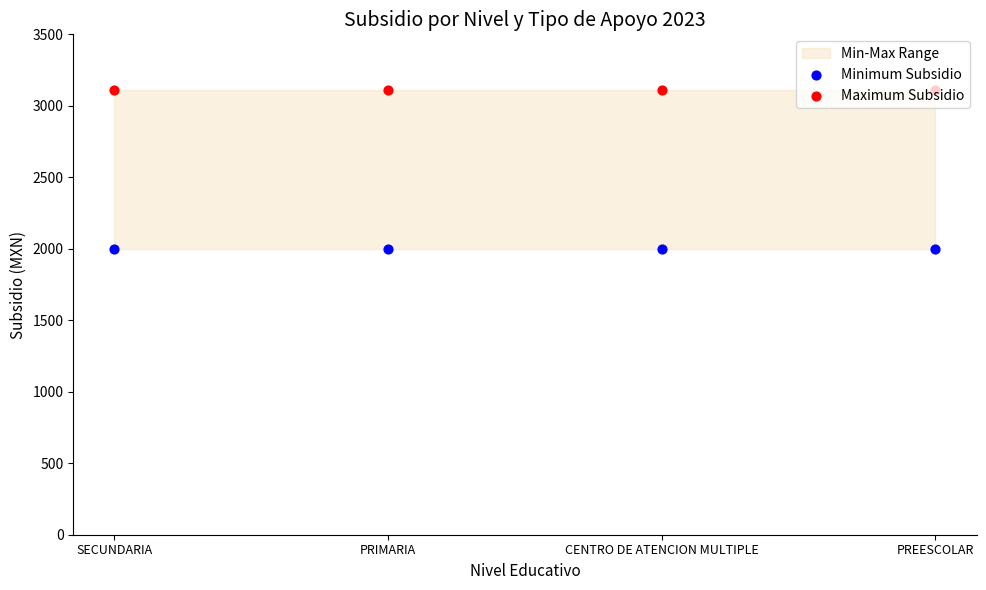

At which category is the sum across all series the highest?

SECUNDARIA